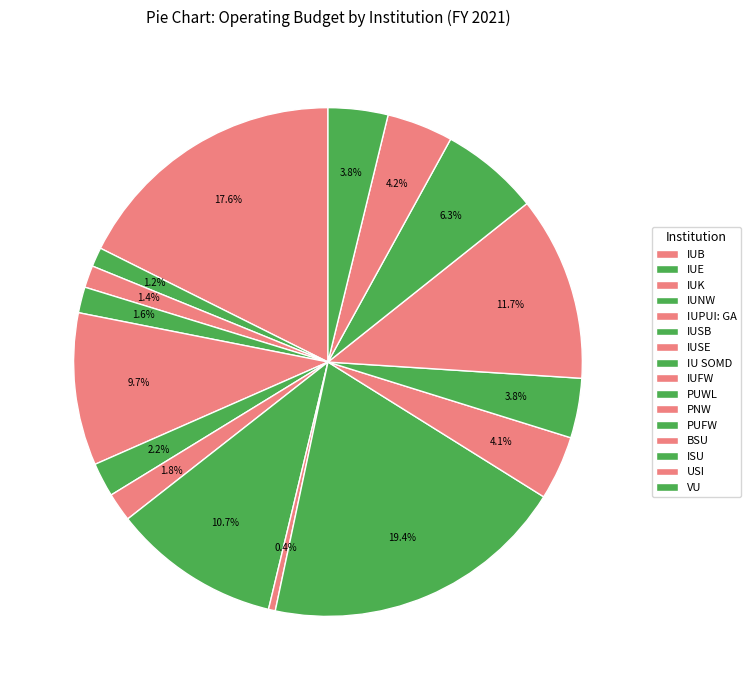

Which category has the smallest portion of the pie?

IUFW